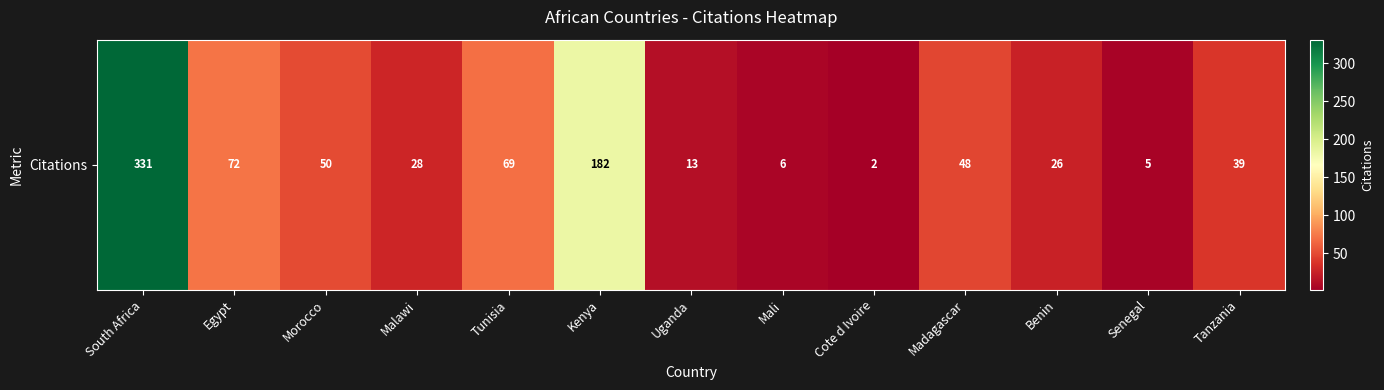

What is the minimum value shown in the chart?

2